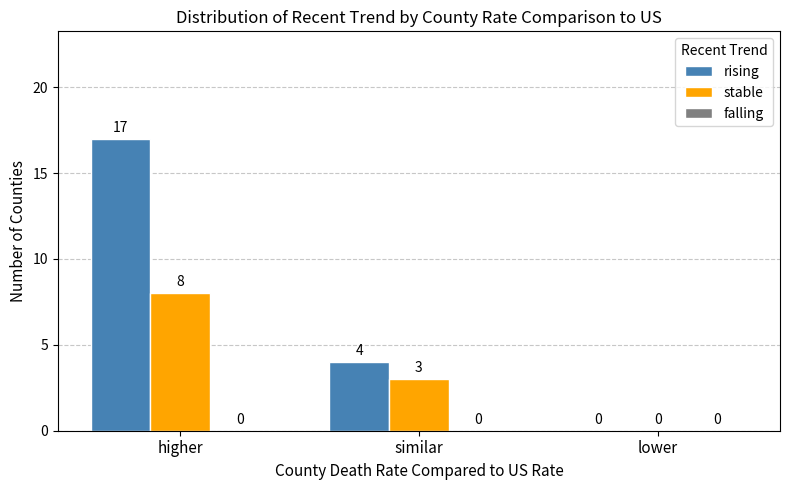

Which series changed the most between higher and lower?

rising